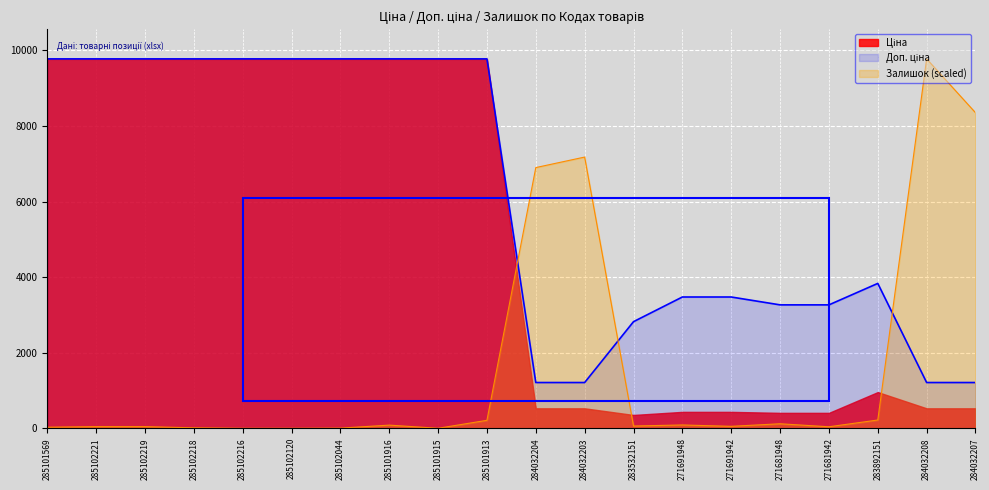

Which series ends up on top after the final intersection of Залишок and Доп. ціна?

Залишок